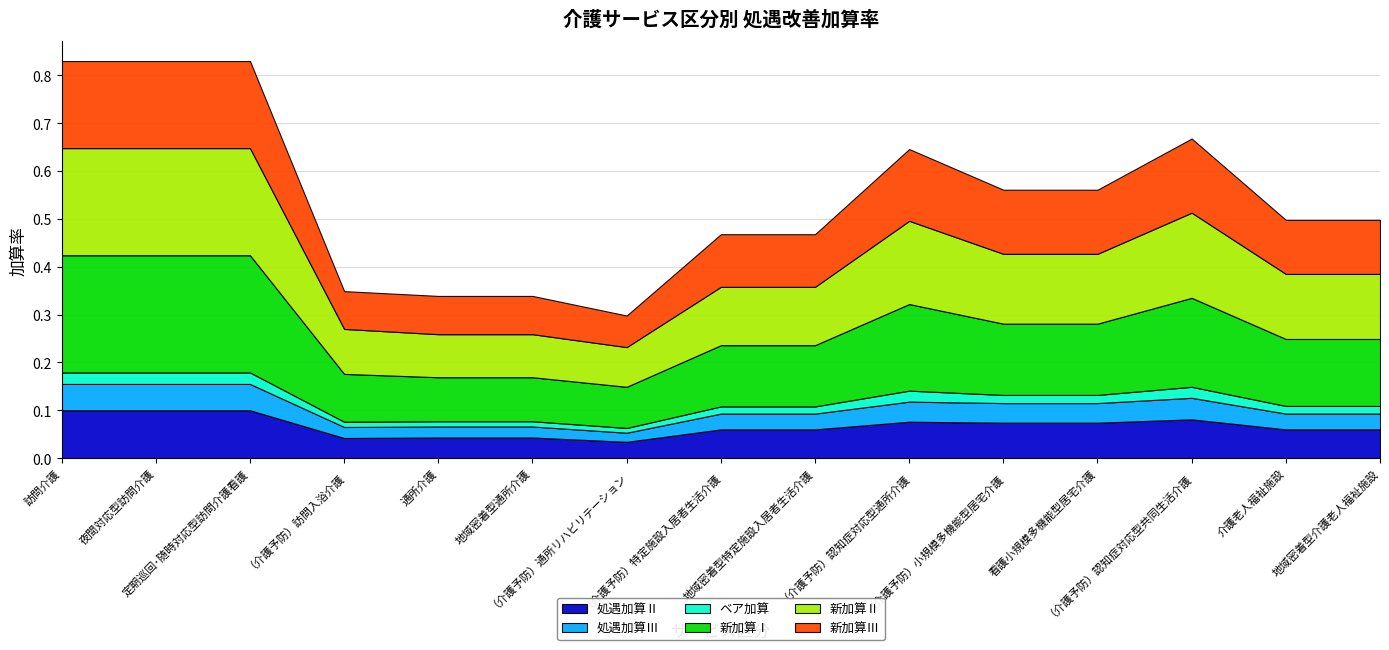

Which series changed the most between （介護予防）通所リハビリテーション and 地域密着型介護老人福祉施設?

新加算Ⅰ